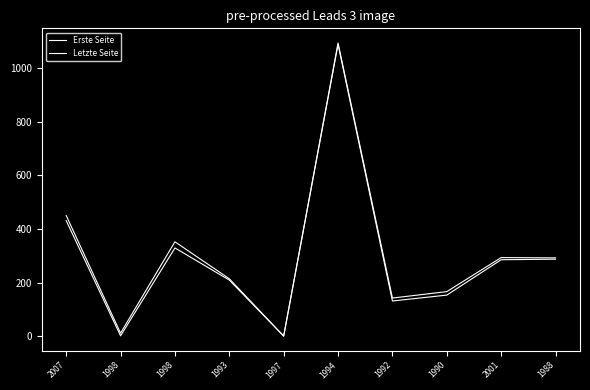

List the labels in order of Letzte Seite value, smallest first.

1997, 1998, 1992, 1990, 1993, 1988, 2001, 1998, 2007, 1994